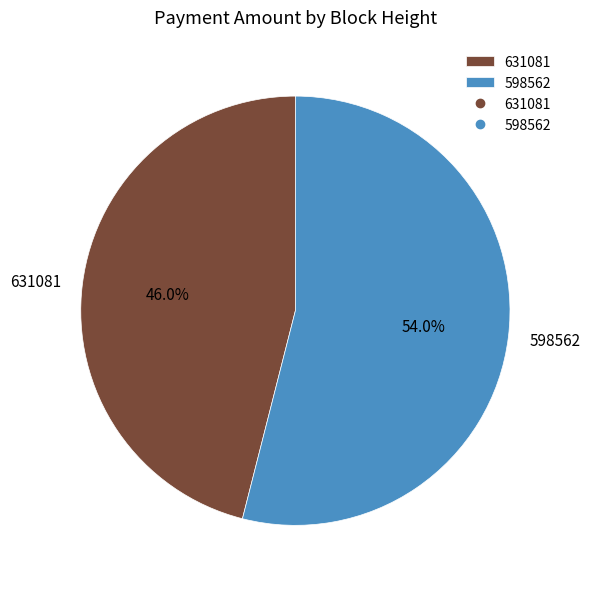

Is 631081 the majority of the pie?

No